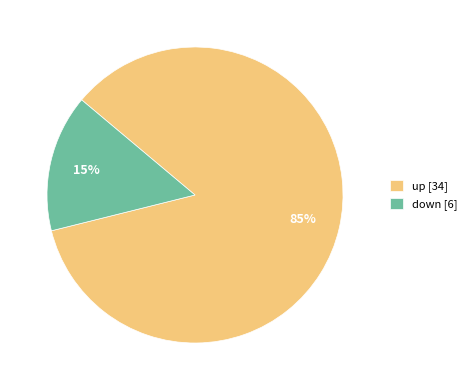

To the nearest percent, what percentage of the pie is down?

15%